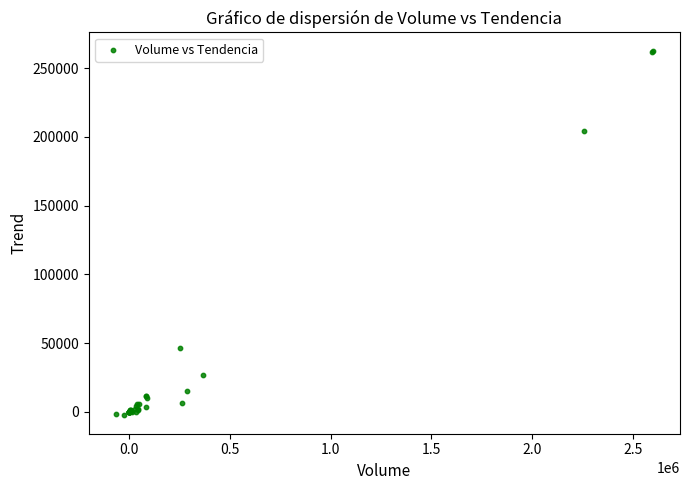

What Y value in the scatter plot is closest to 130059?

204594.0